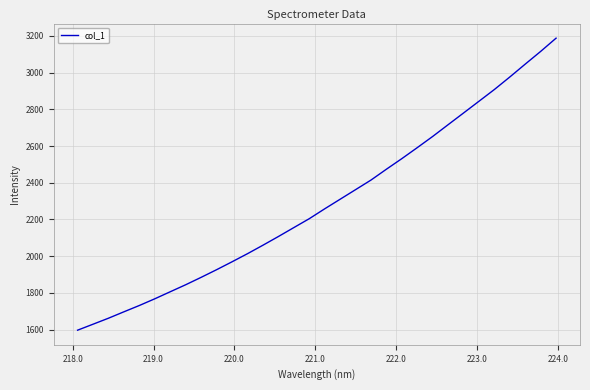

What is the smallest value displayed?

1596.7